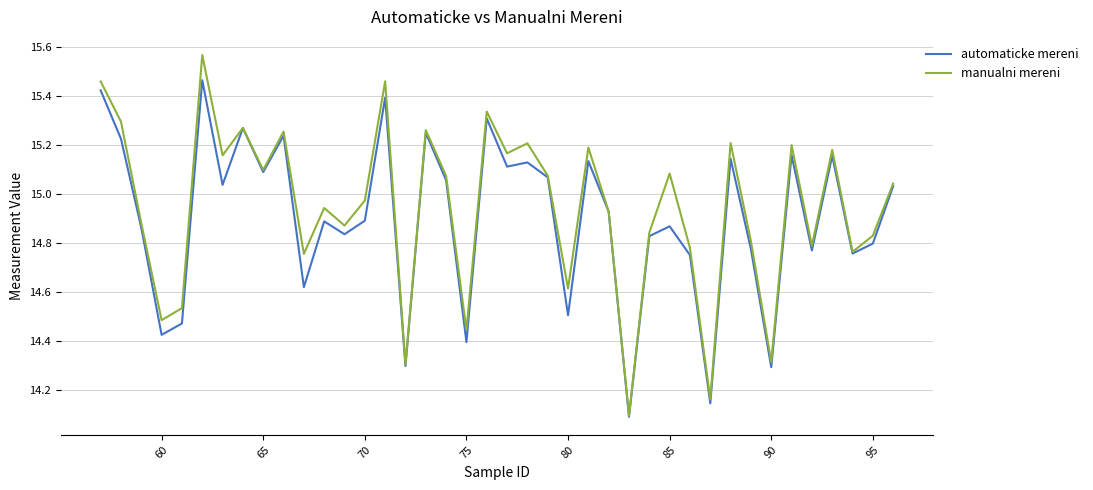

Which series has the widest spread of values?

manualni mereni